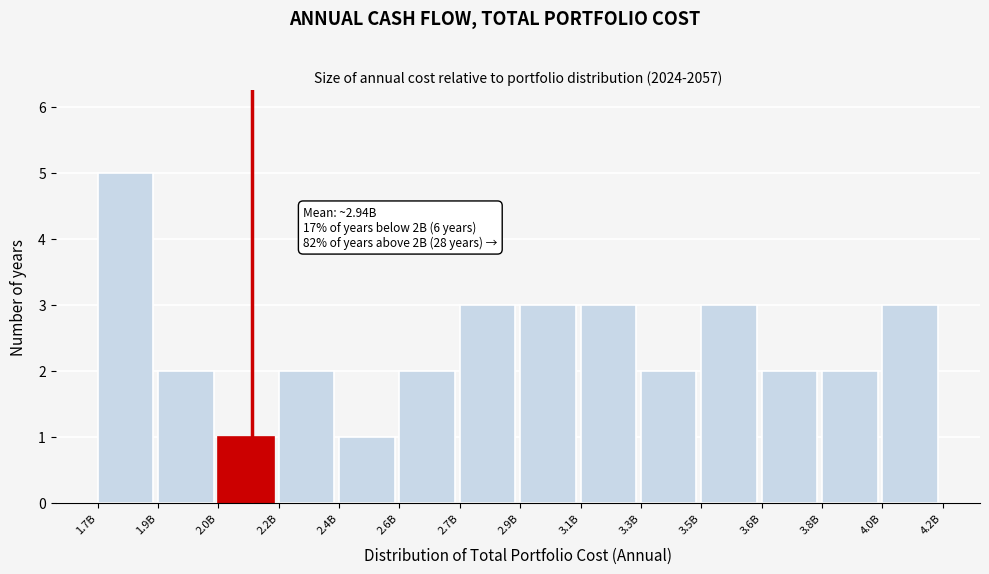

Reading right to left, extract all data points from this chart.

3	2	2	3	2	3	3	3	2	1	2	1	2	5